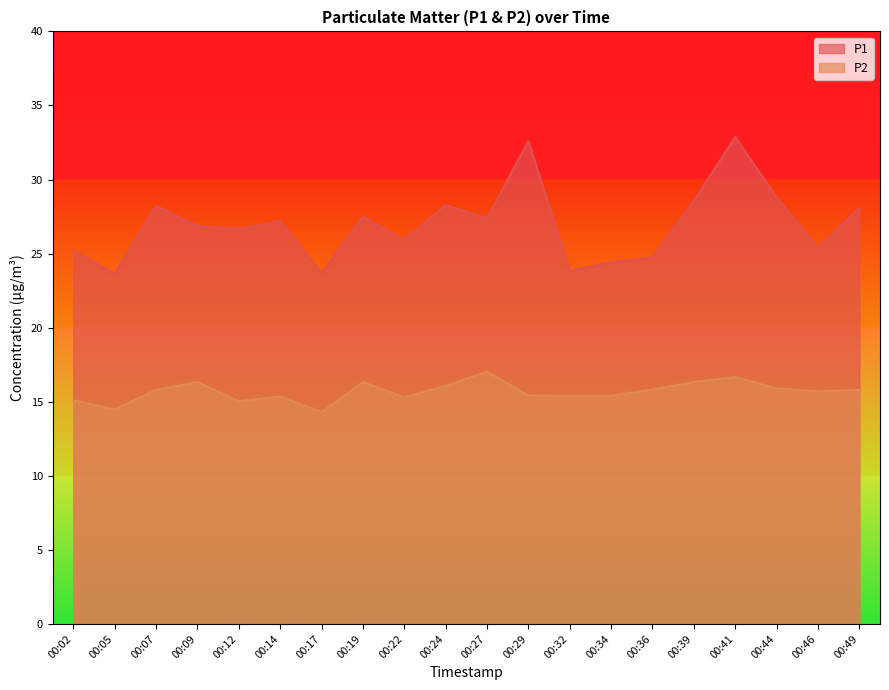

Reading left to right, list all the values displayed in this chart.

P1: 00:02=25.2	00:05=23.6	00:07=28.2	00:09=26.9	00:12=26.7	00:14=27.2	00:17=23.7	00:19=27.5	00:22=25.9	00:24=28.3	00:27=27.4	00:29=32.6	00:32=23.8	00:34=24.4	00:36=24.7	00:39=28.6	00:41=32.9	00:44=28.8	00:46=25.4	00:49=28.1
P2: 00:02=15.1	00:05=14.5	00:07=15.8	00:09=16.3	00:12=15.0	00:14=15.4	00:17=14.3	00:19=16.3	00:22=15.3	00:24=16.1	00:27=17.0	00:29=15.4	00:32=15.4	00:34=15.4	00:36=15.8	00:39=16.3	00:41=16.7	00:44=15.9	00:46=15.7	00:49=15.8